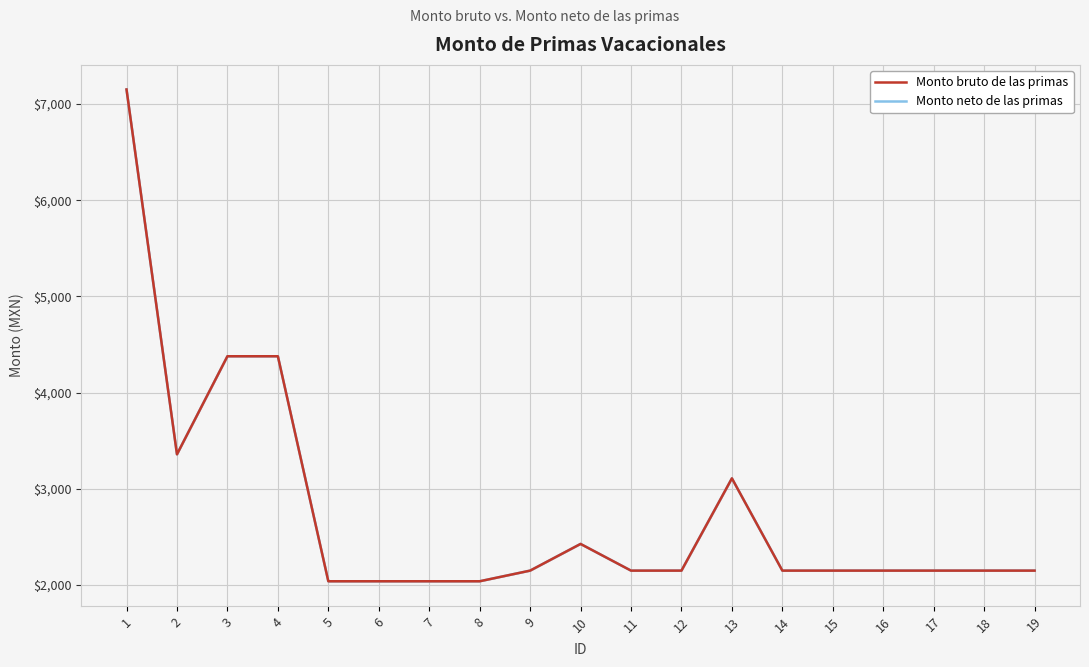

Where does the Monto bruto de las primas series first go above 2150?

1